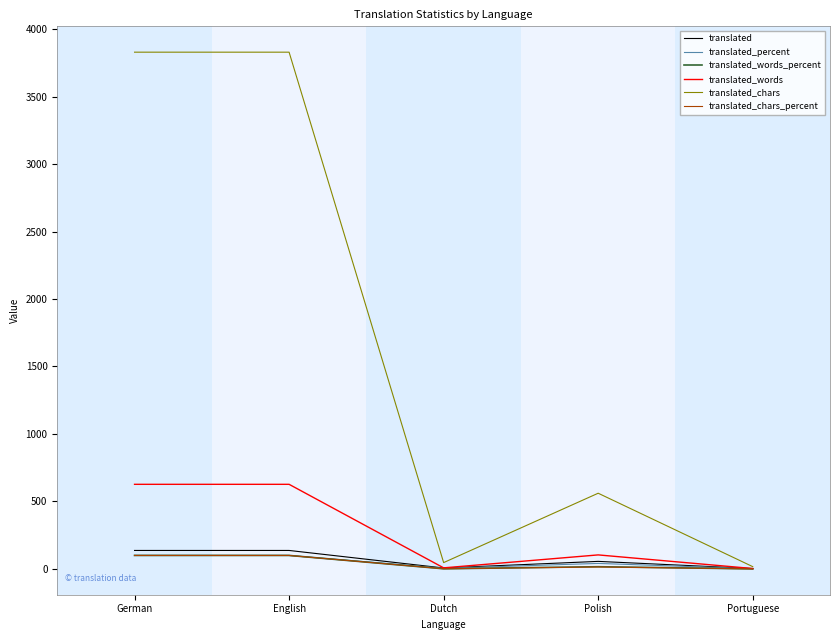

Is it true that translated_words equals 627.0 at German?

True